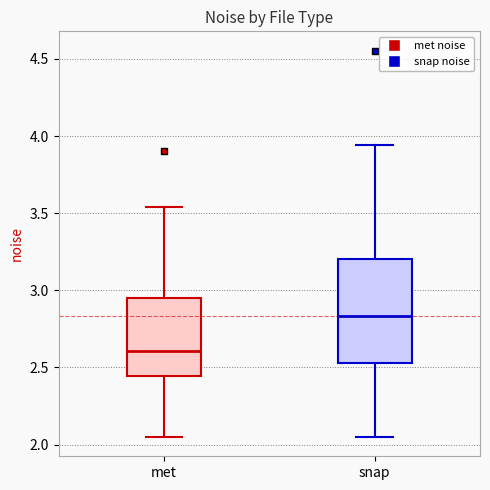

Which box is the tallest, from its lower edge to its upper edge?

snap